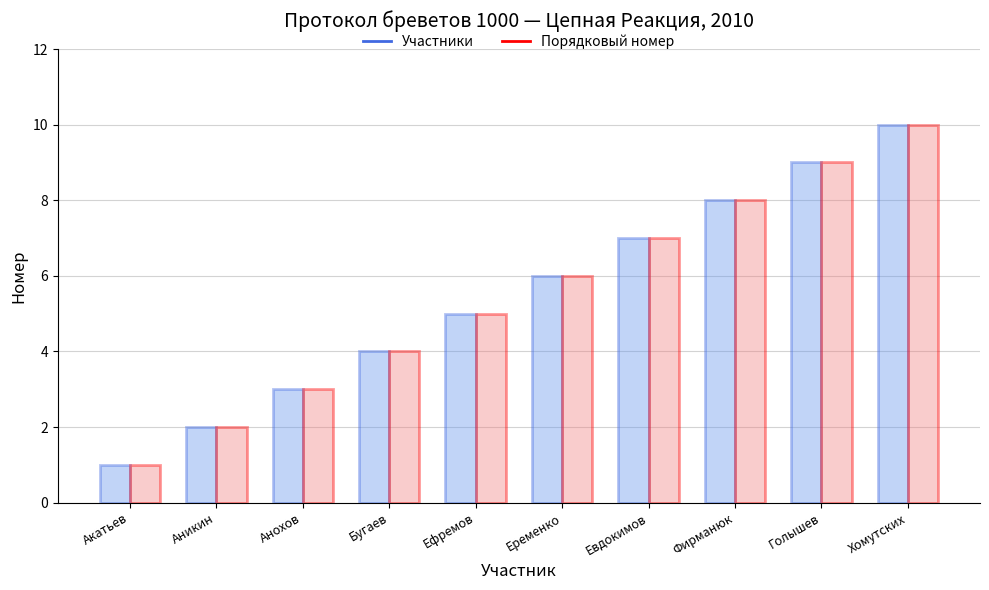

Rank the categories by Участники value from lowest to highest.

Акатьев, Аникин, Анохов, Бугаев, Ефремов, Еременко, Евдокимов, Фирманюк, Голышев, Хомутских